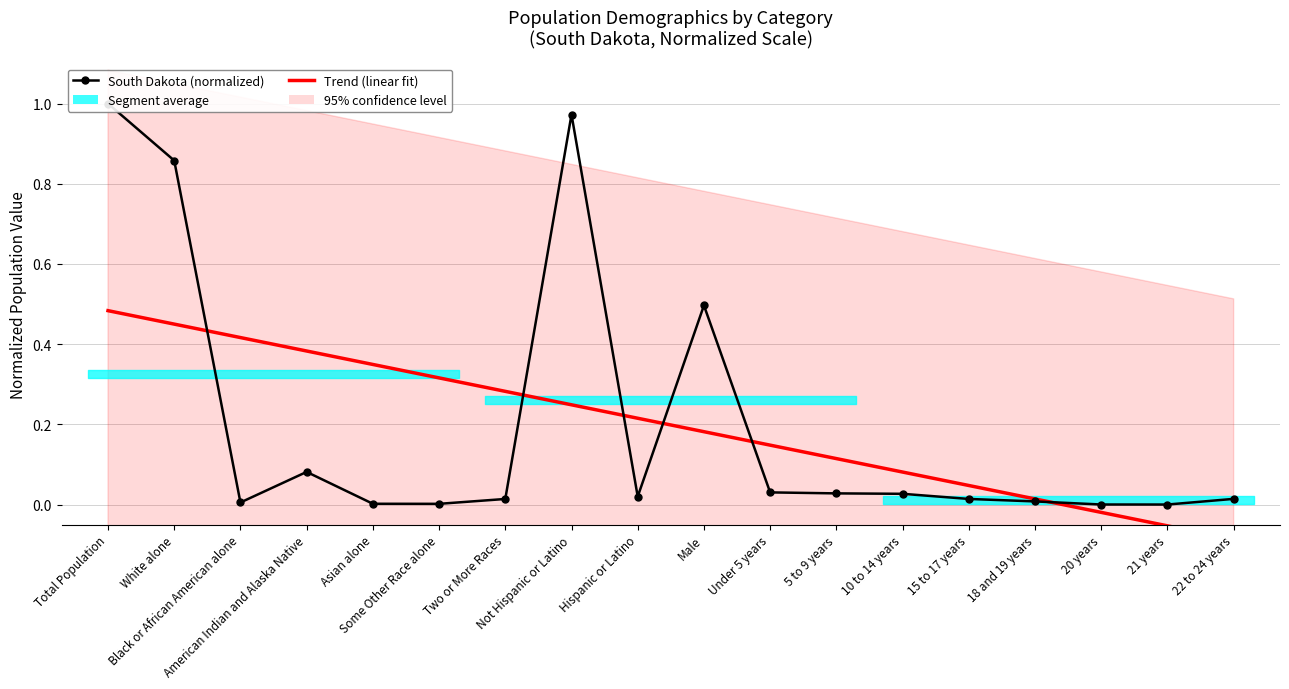

Reading left to right, transcribe all the data shown in this chart.

South Dakota (normalized): 1.0	0.9	0.0	0.1	0.0	0.0	0.0	1.0	0.0	0.5	0.0	0.0	0.0	0.0	0.0	0.0	0.0	0.0
Trend (linear fit): 0.5	0.5	0.4	0.4	0.3	0.3	0.3	0.2	0.2	0.2	0.1	0.1	0.1	0.0	0.0	-0.0	-0.1	-0.1